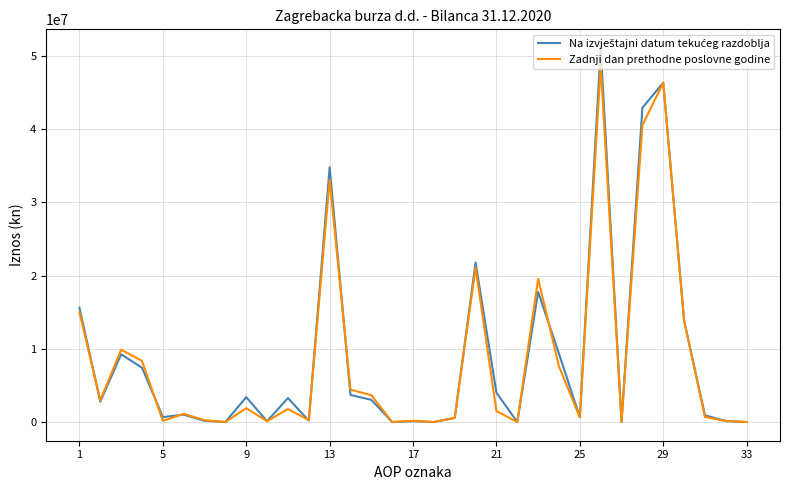

What is the greatest value displayed?

51094058